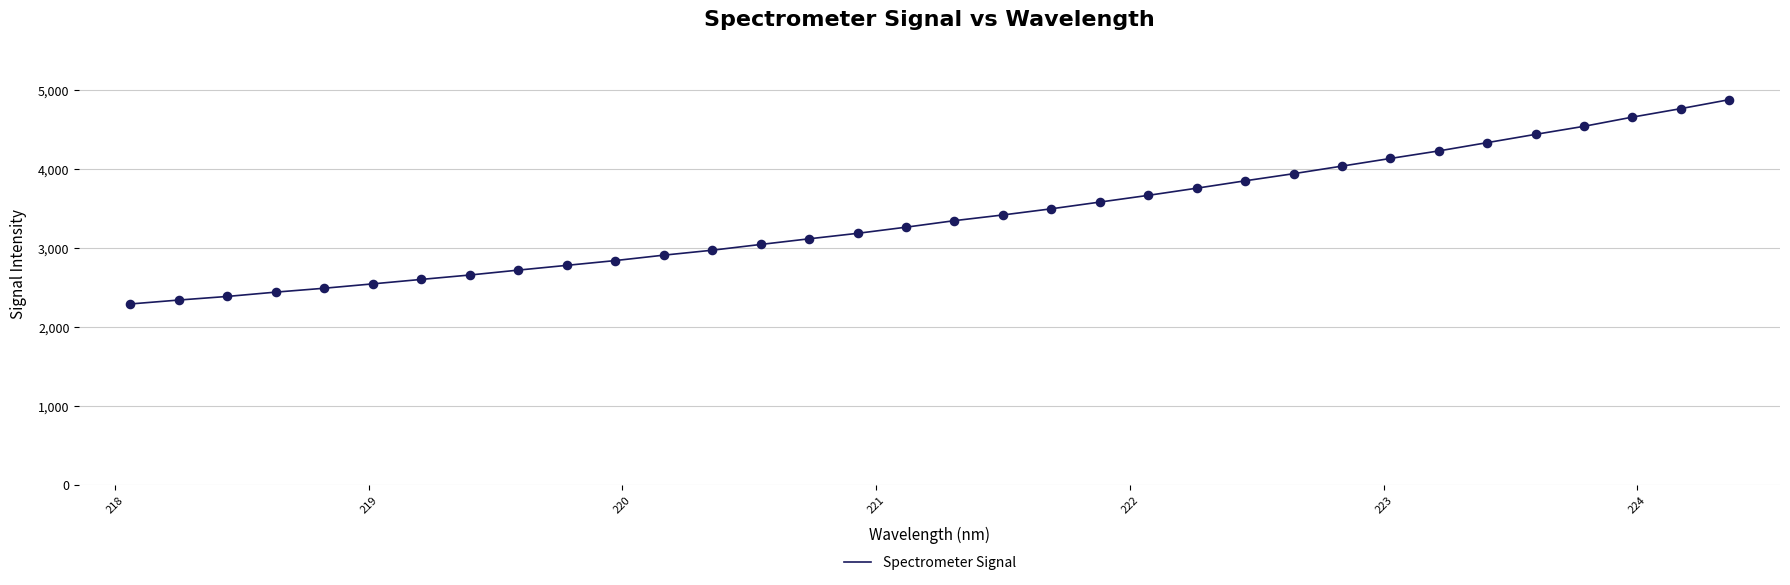

What is the difference between the maximum and minimum values?

2586.2